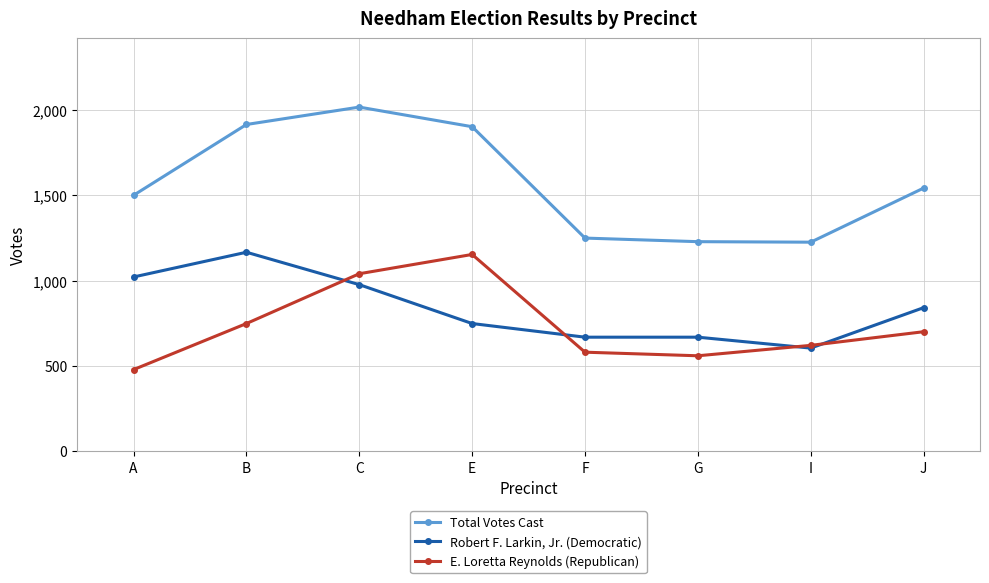

True or false: Robert F. Larkin, Jr. (Democratic) and E. Loretta Reynolds (Republican) cross at least once.

True